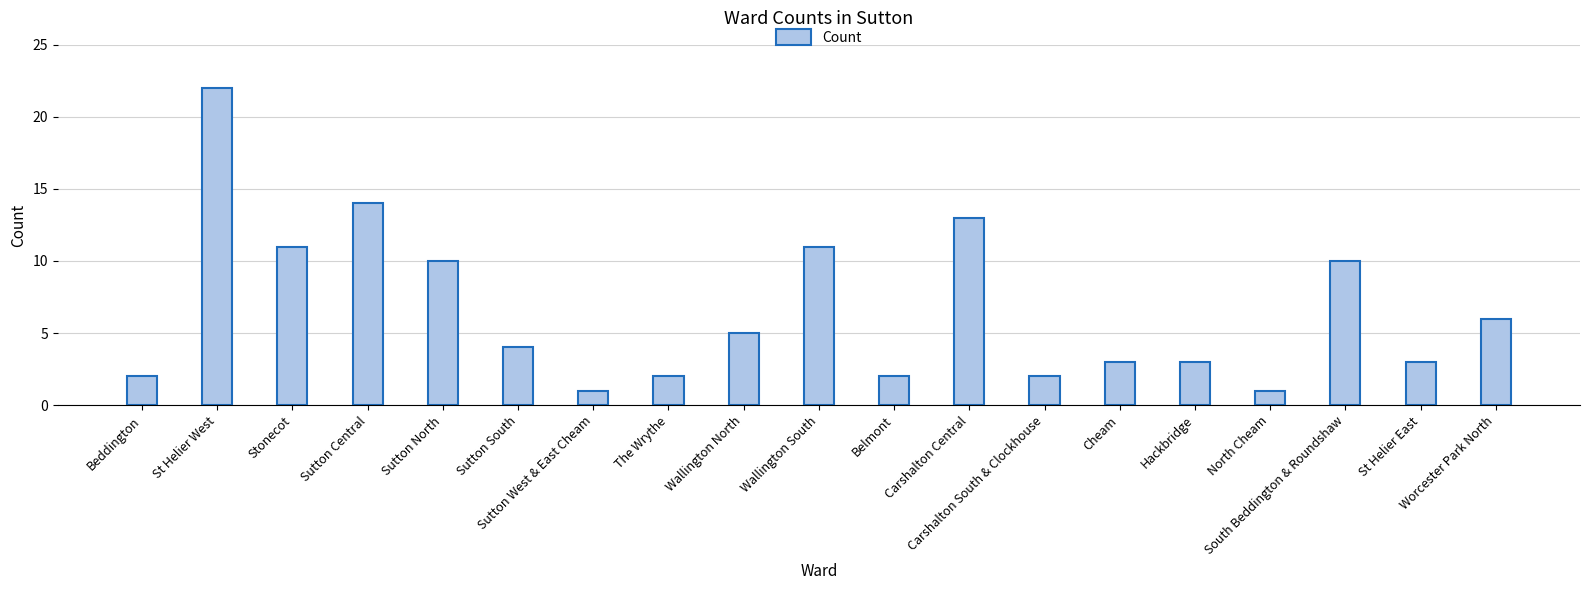

How many values are below 4?

9